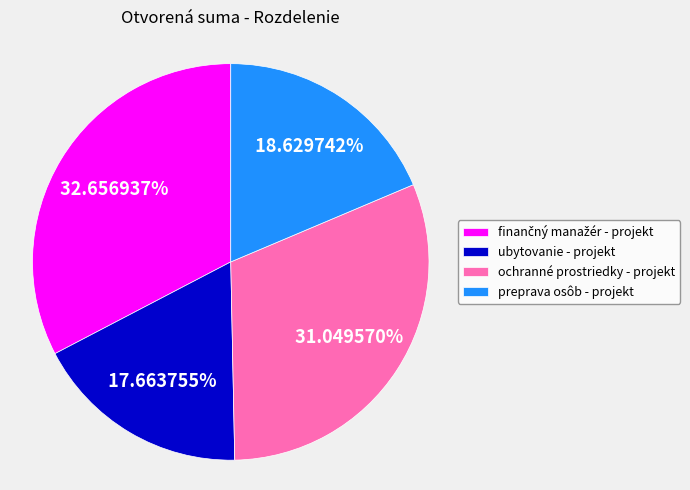

Is there any slice that represents more than half of the pie?

No